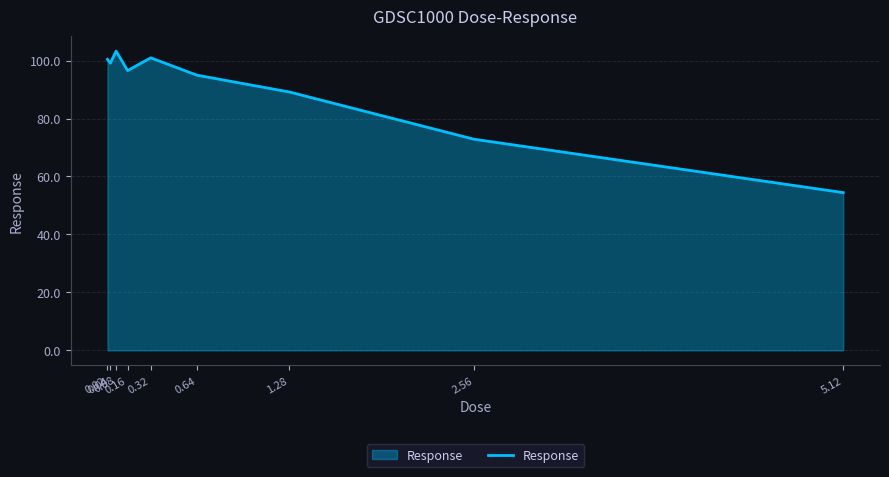

Does the chart have visible grid lines?

Yes